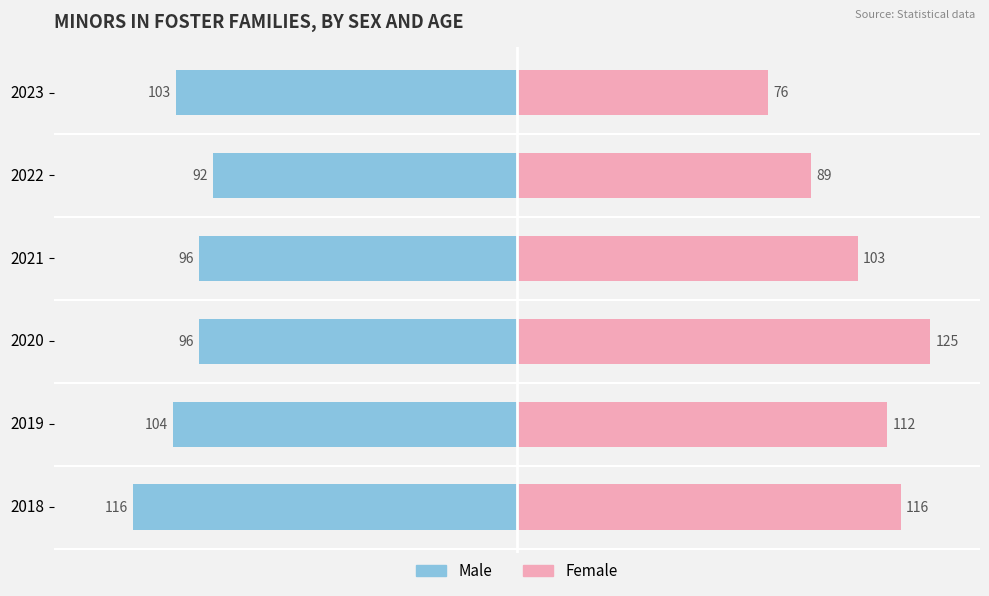

The value of Female at 2019 is 112. True or false?

True